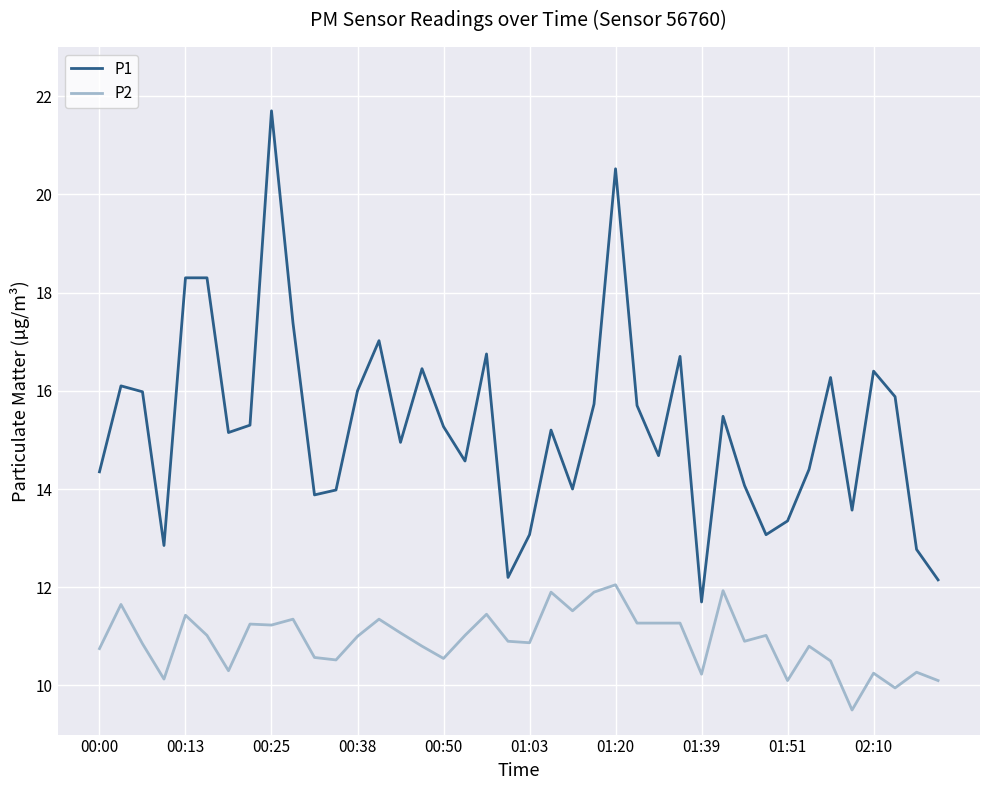

True or false: P1 and P2 cross at least once.

False